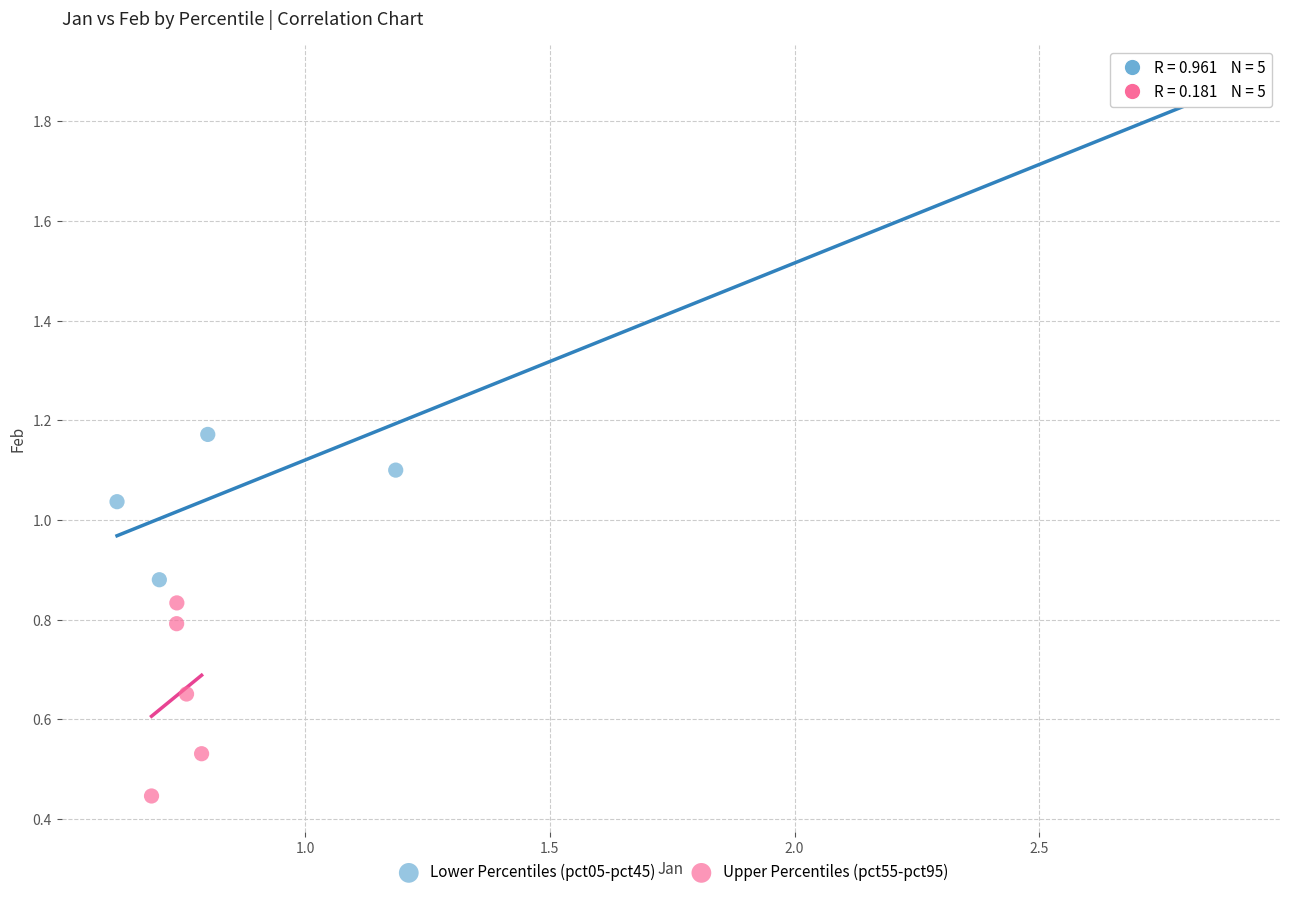

Which series contains the lowest Y value?

Upper Percentiles (pct55-pct95)